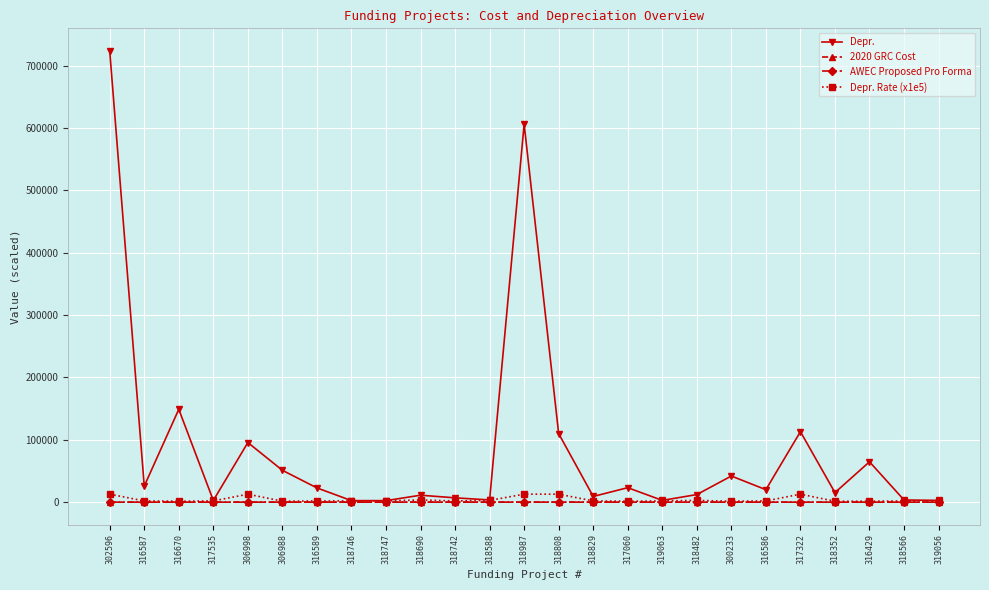

At which category does Depr. reach its first local peak?

316670